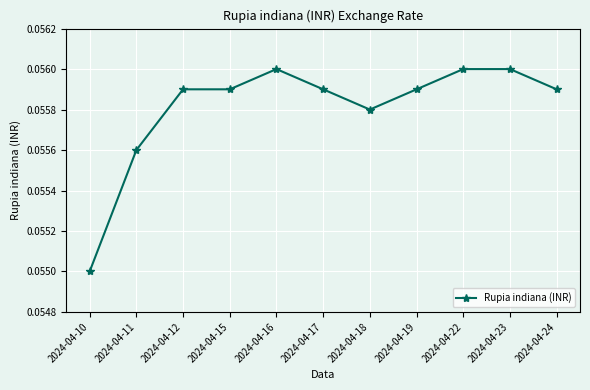

At which category does the chart reach its minimum across all series?

2024-04-10